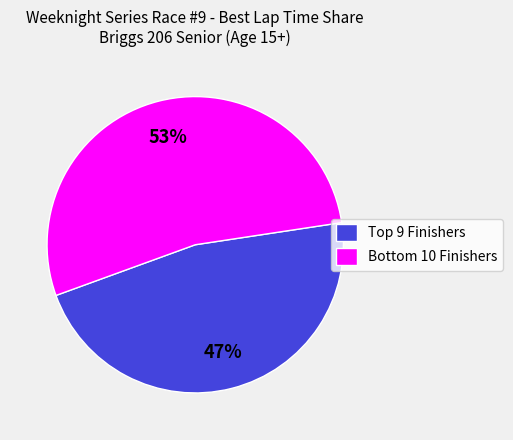

To the nearest percent, what is the average slice percentage?

50%